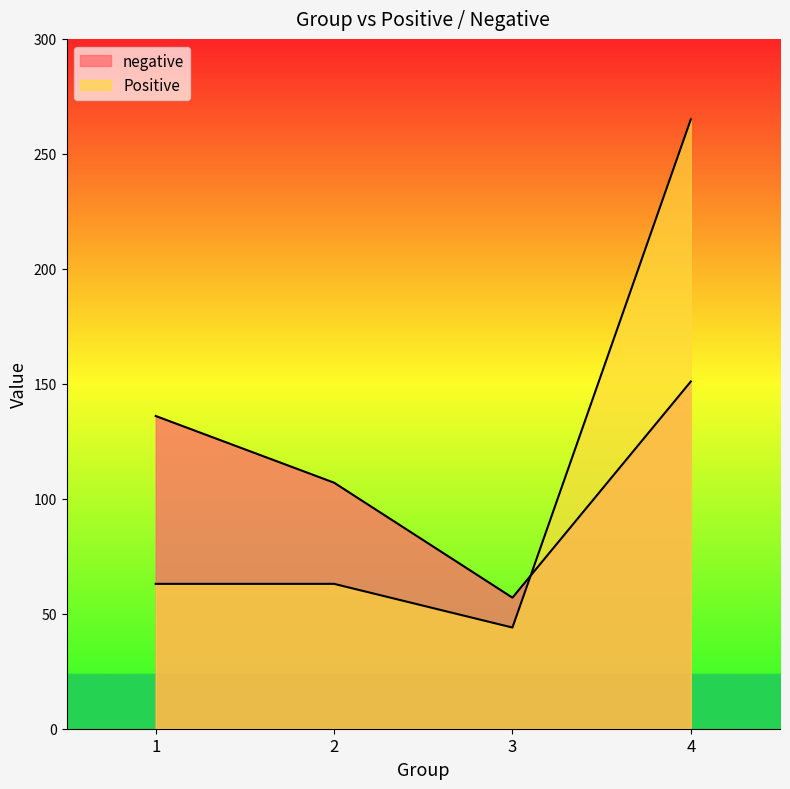

Which series changed the most between 1 and 2?

negative